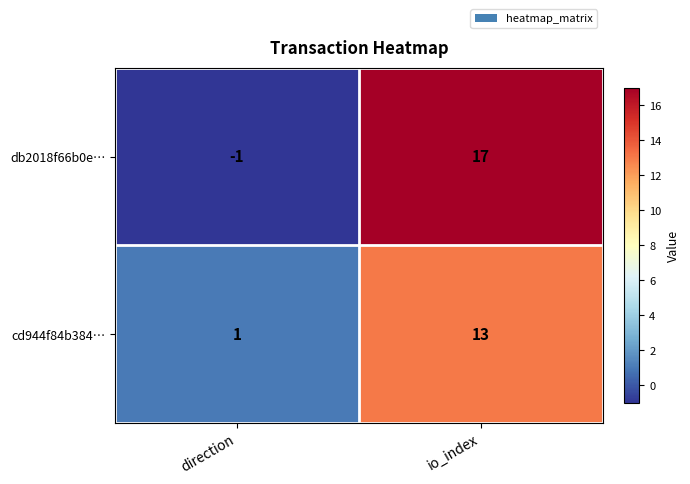

What is the sum of all cd944f84b384… values?

14